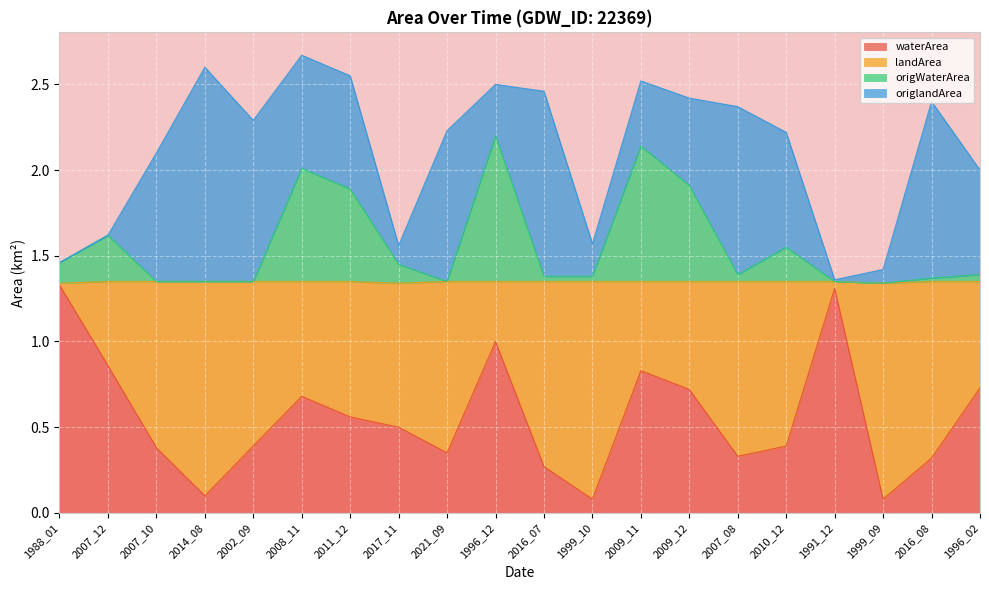

Between 2009_11 and 2021_09, which is larger?

2009_11